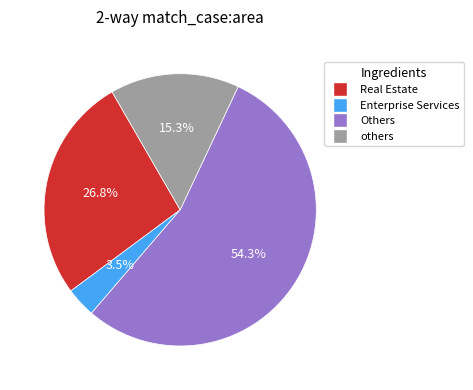

Is there any slice that represents more than half of the pie?

Yes